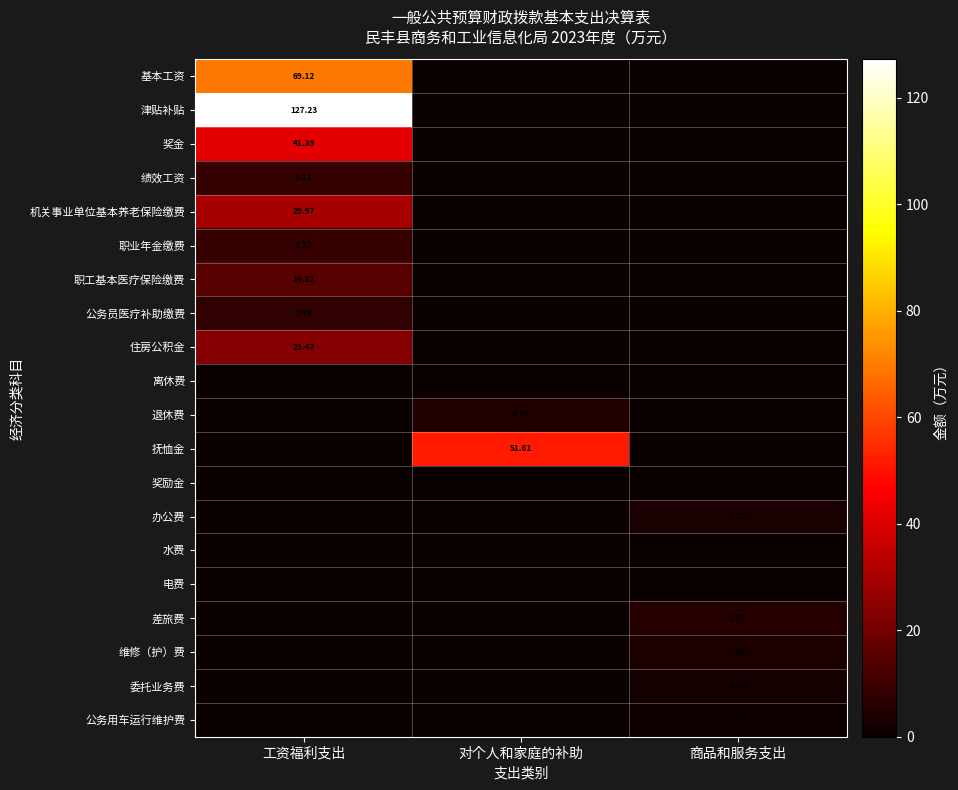

Is the value of 奖金 at 对个人和家庭的补助 greater than the value of 公务用车运行维护费 at 工资福利支出?

No